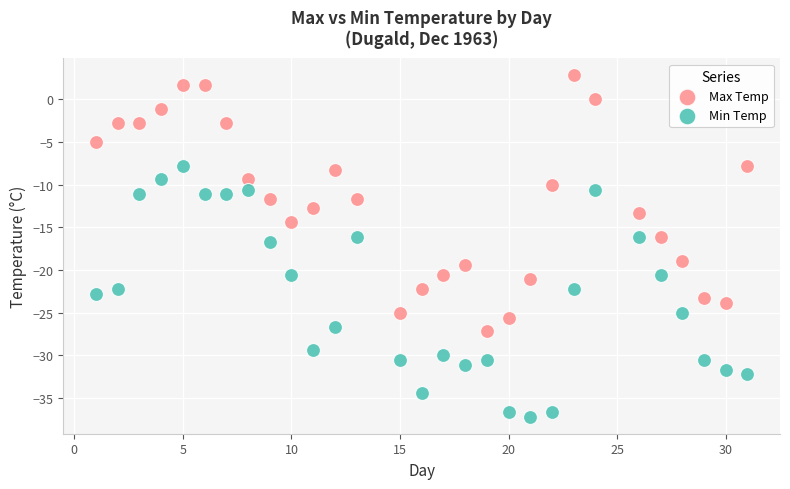

Which series reaches the maximum Y coordinate?

Max Temp